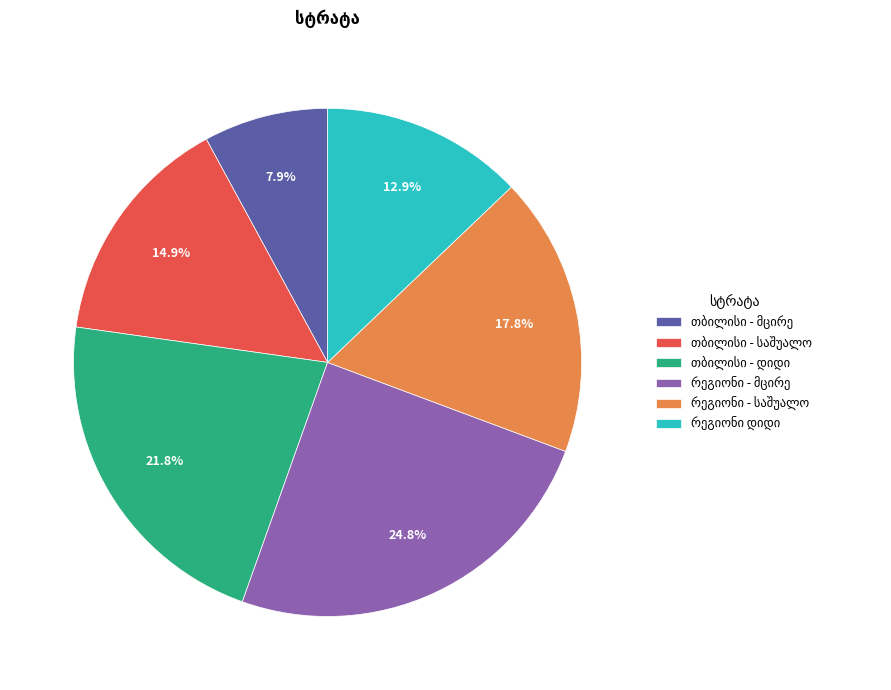

Is there any slice that represents more than half of the pie?

No